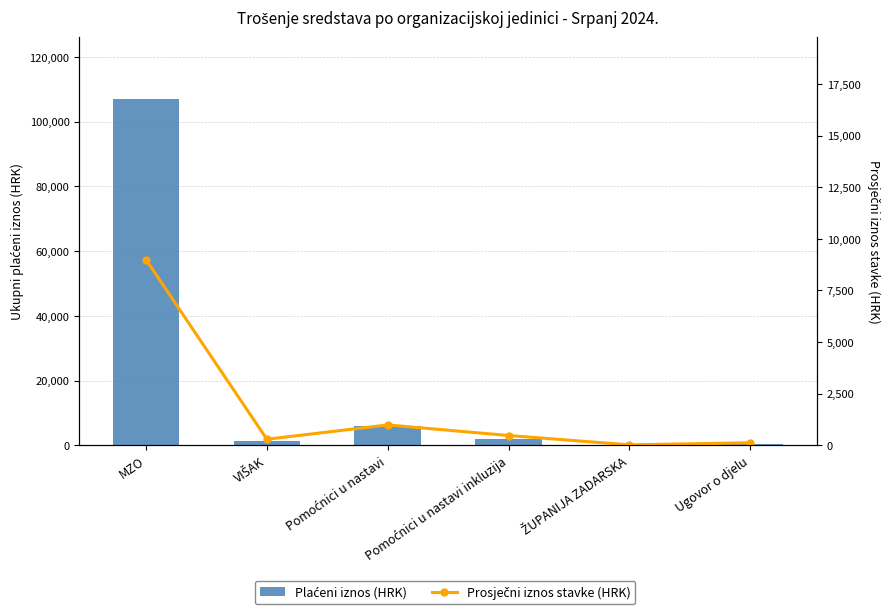

Reading left to right, list all the values displayed in this chart.

Plaćeni iznos (HRK): 106909.2	1164.9	5905.2	1886.6	20.0	238.9
Prosječni iznos stavke (HRK): 8992.4	291.2	984.2	471.7	20.0	119.5